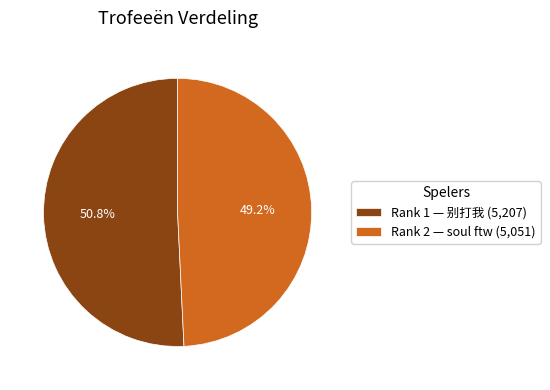

Rank the categories by value from highest to lowest.

Rank 1 — 别打我 (5,207), Rank 2 — soul ftw (5,051)